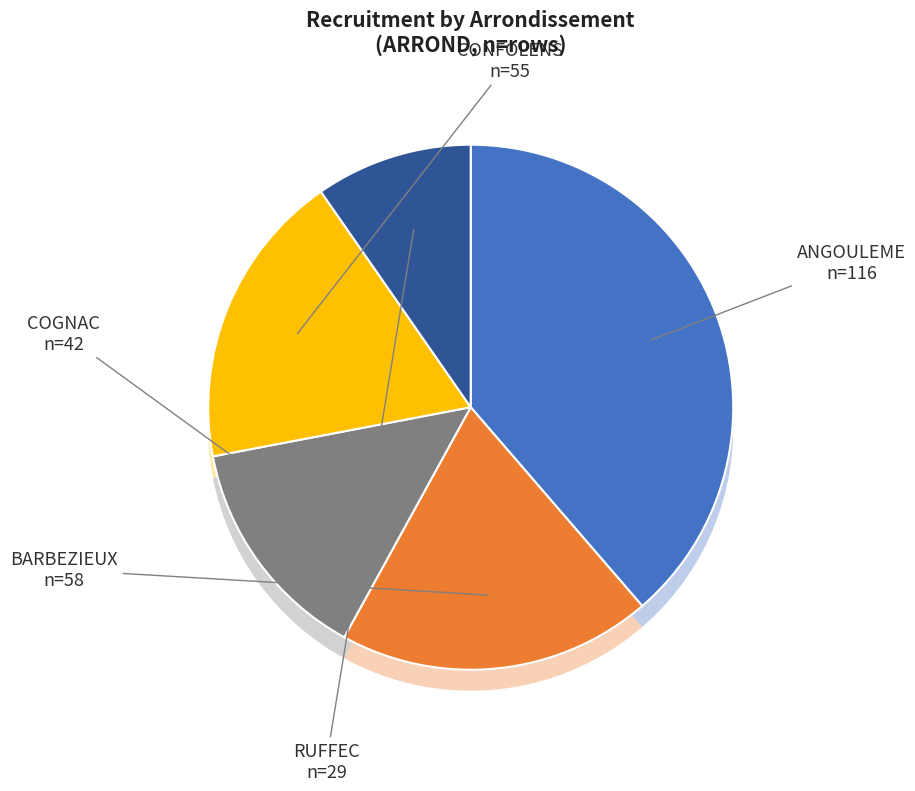

Which slice is the largest?

ANGOULEME